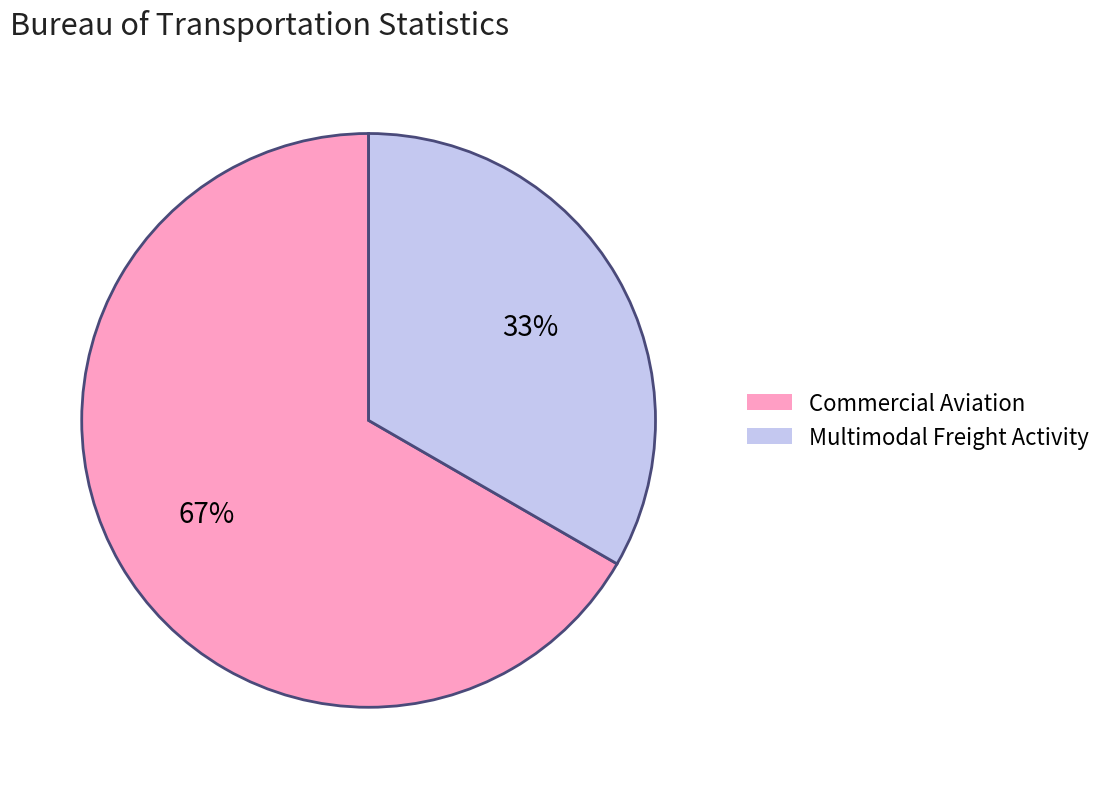

To the nearest percent, what percentage of the pie is Multimodal Freight Activity?

33%